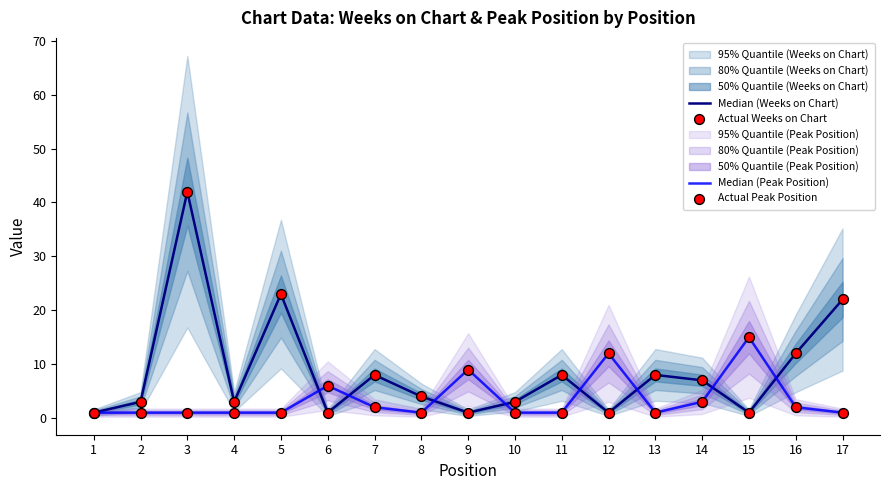

At which category is the sum across all series the highest?

3